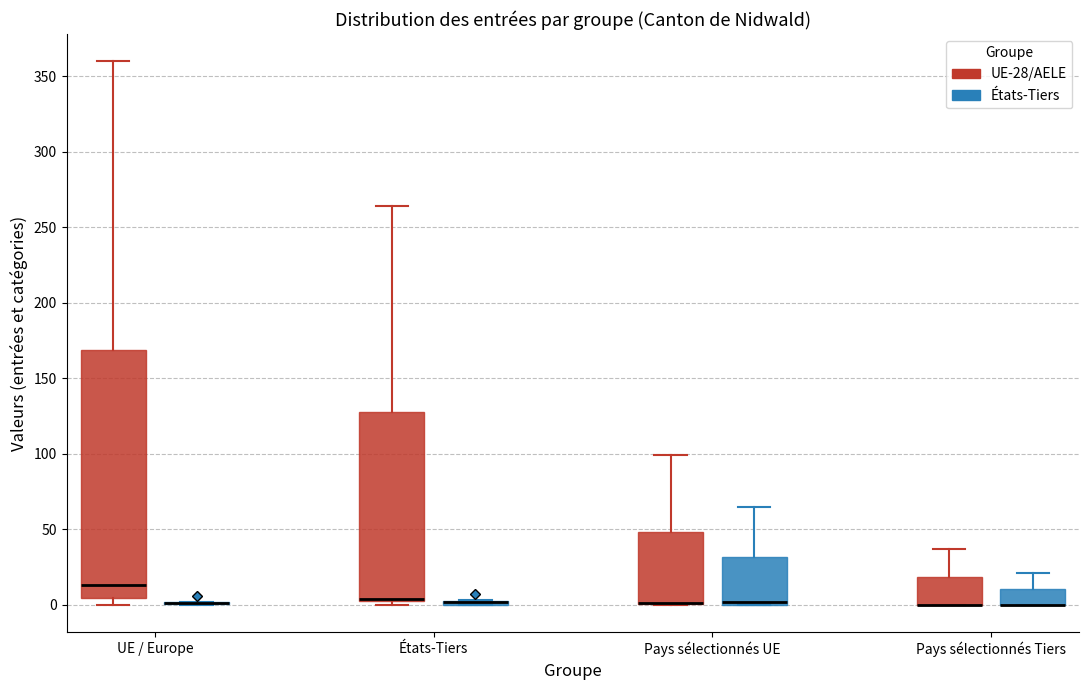

Where is the lower edge of the box for Pays sélectionnés UE (États-Tiers) on the y-axis? The values are not printed on the chart, so give them approximately, as read against the axis.

0